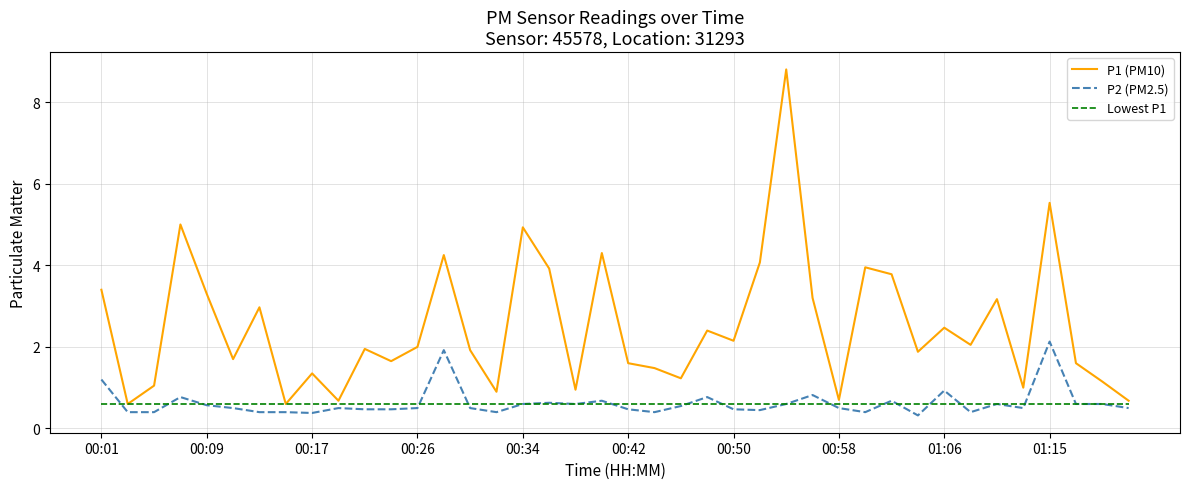

What is the maximum value for Lowest P1?

0.6